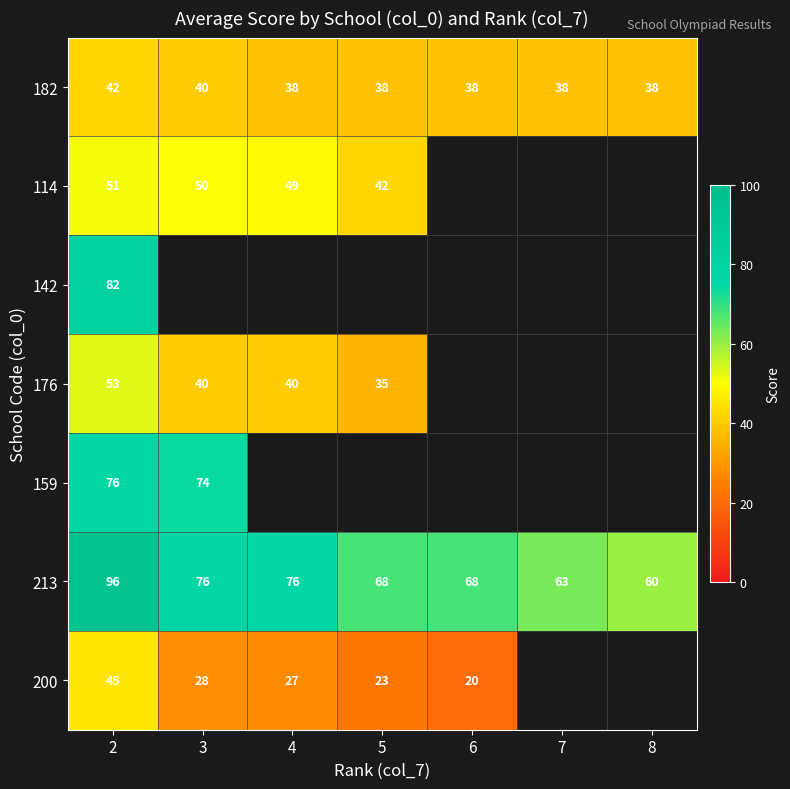

Which label corresponds to the smallest value in the chart?

6